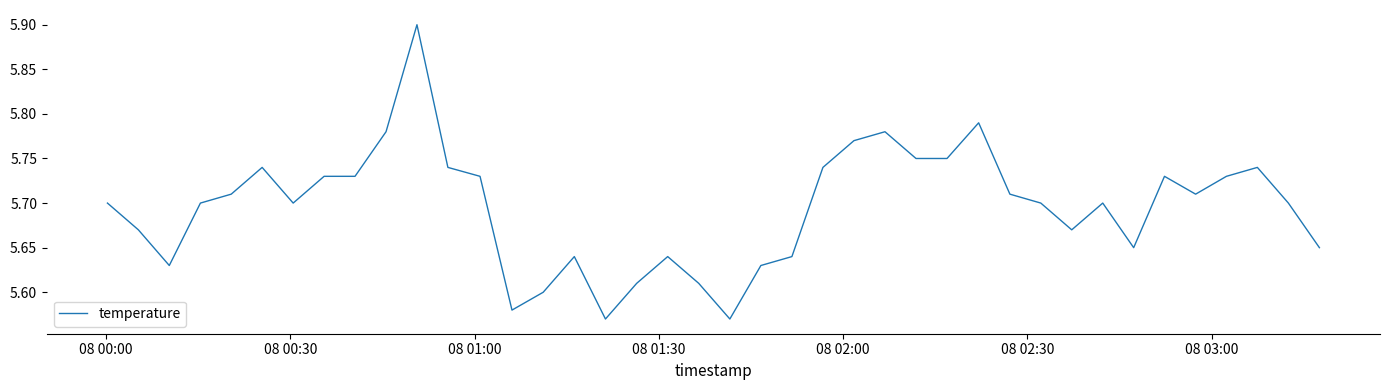

What is the difference between the maximum and minimum values?

0.3